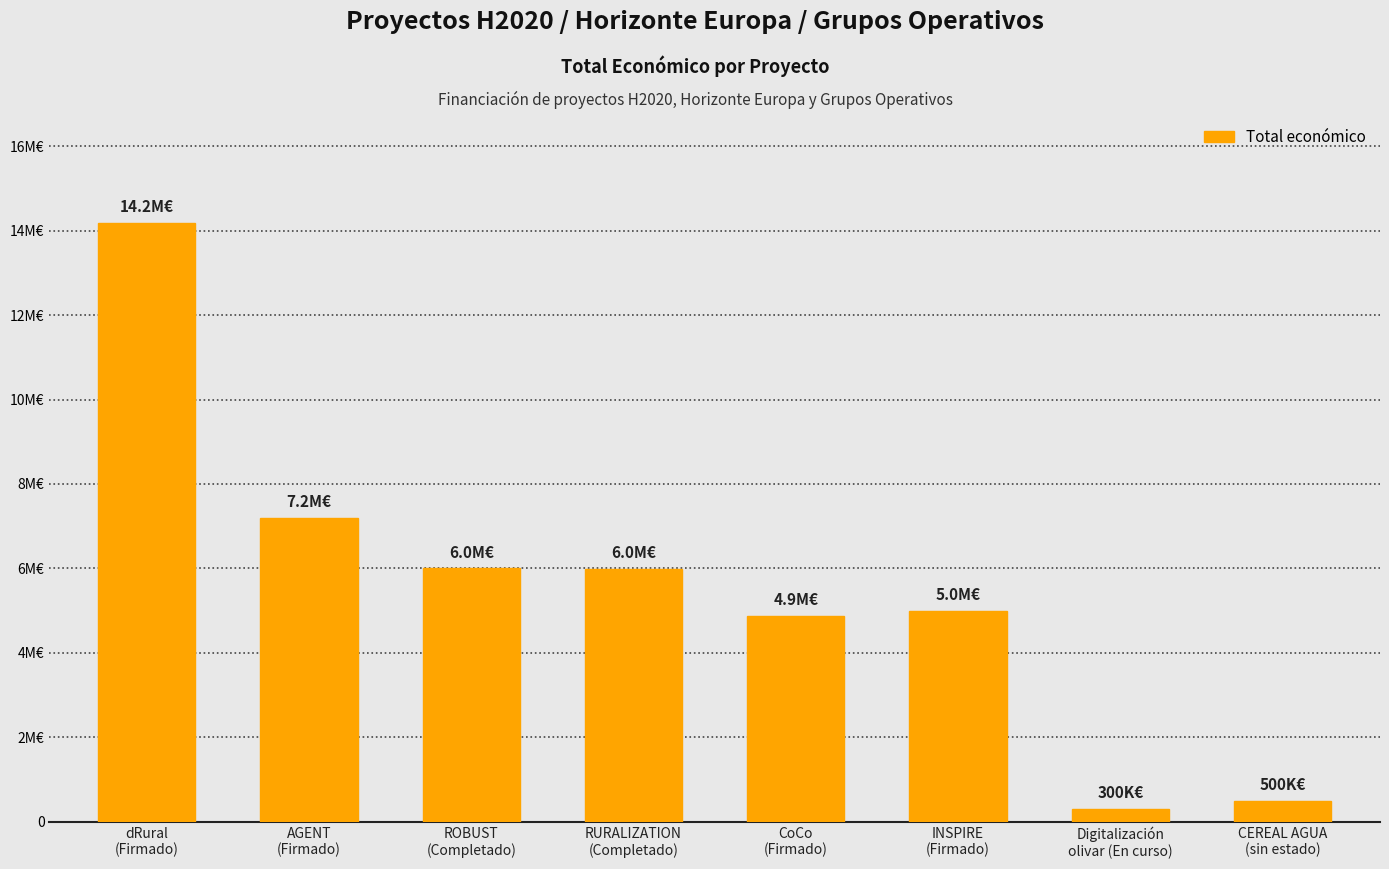

Does the chart contain any negative values?

No